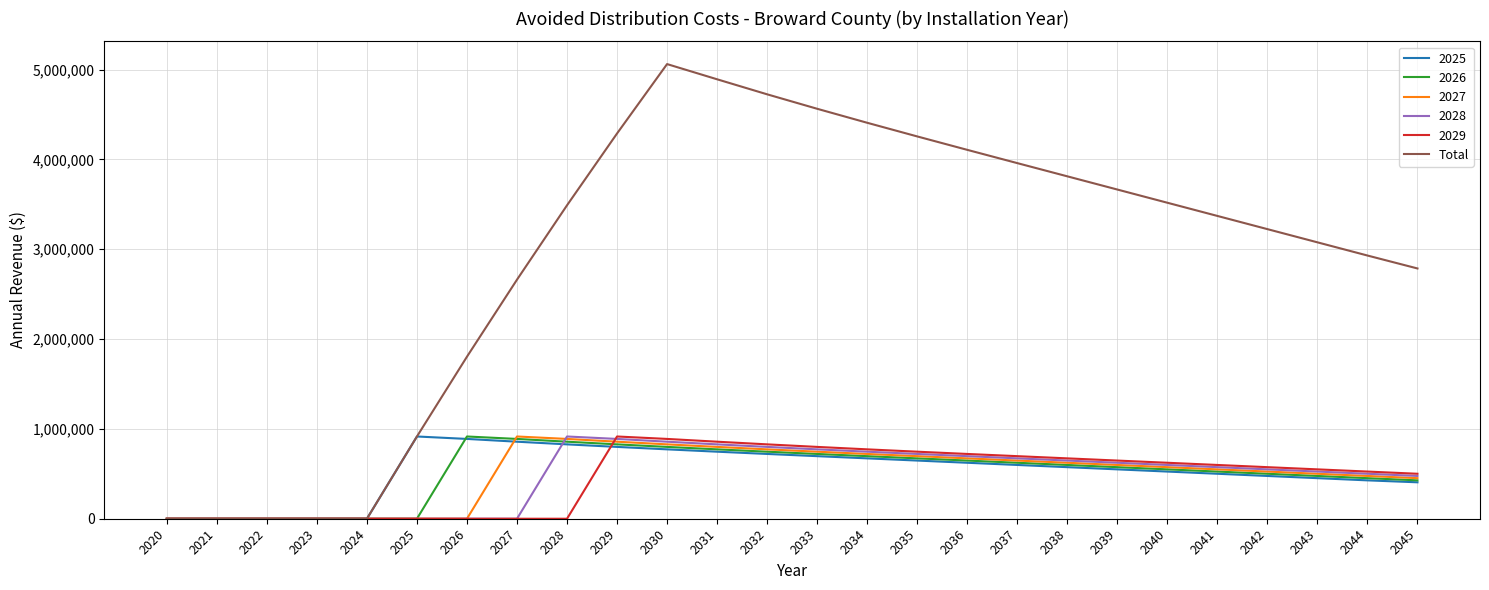

Count the number of categories in the chart.

26